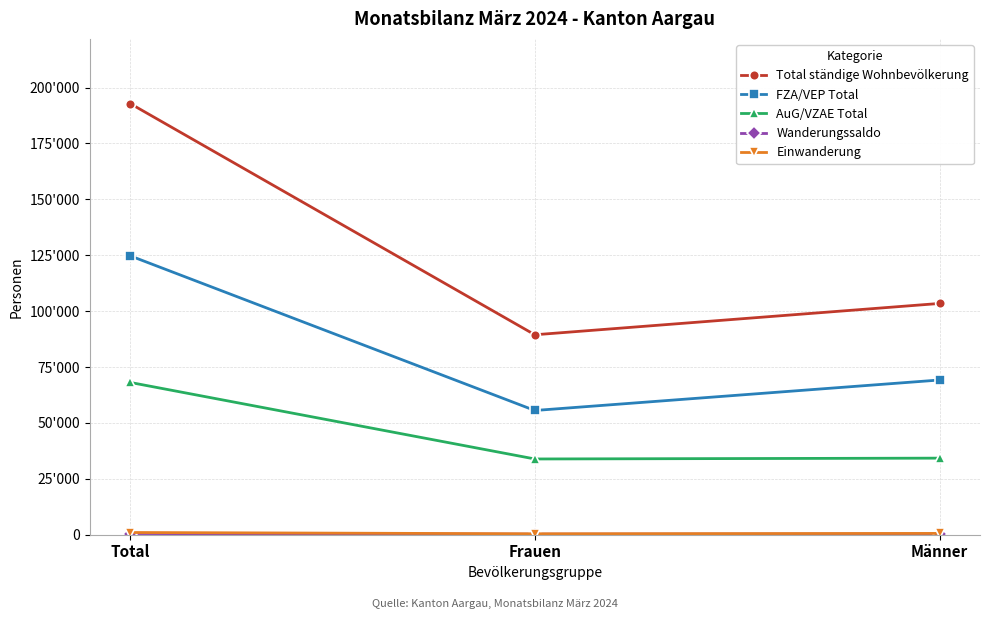

Is this an area chart (filled region under the line)?

No